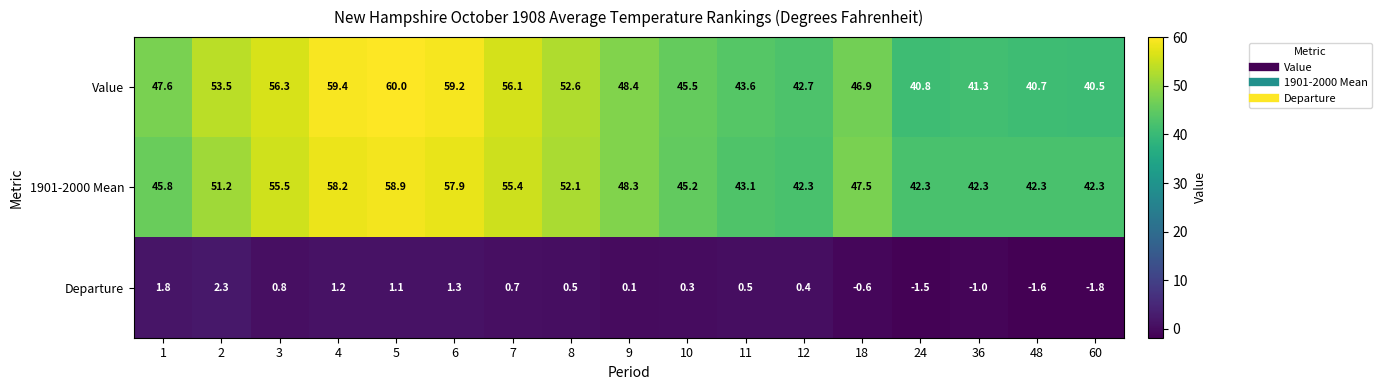

What is the total value across all series at 11?

87.2